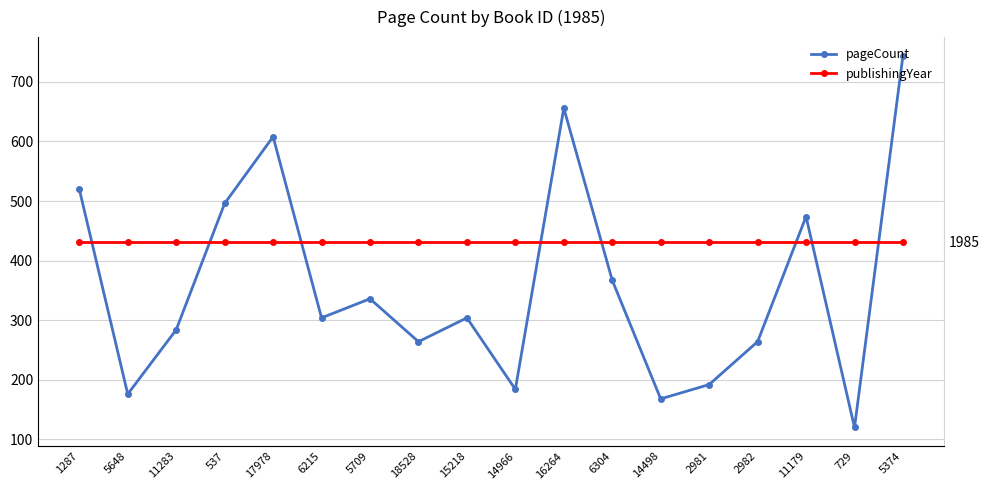

Is the value of publishingYear at 17978 greater than the value of pageCount at 17978?

Yes